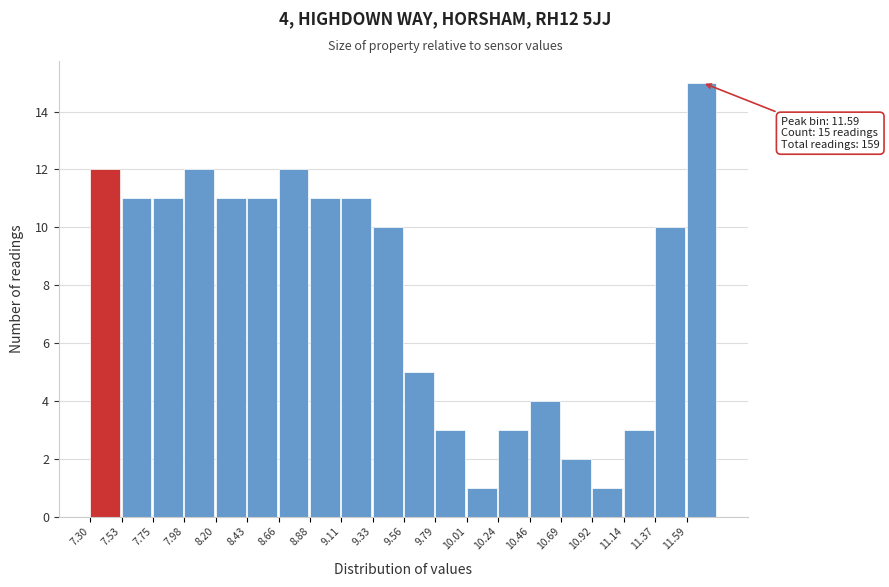

Over which range of the x-axis is the bar tallest?

11.60 to 11.80